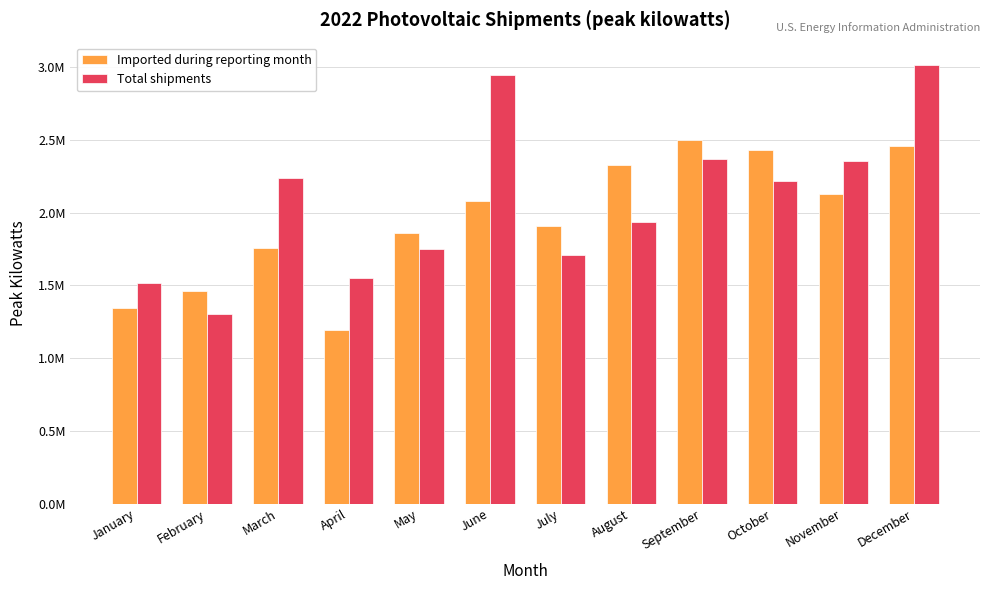

What is the minimum value for Total shipments?

1303062.6